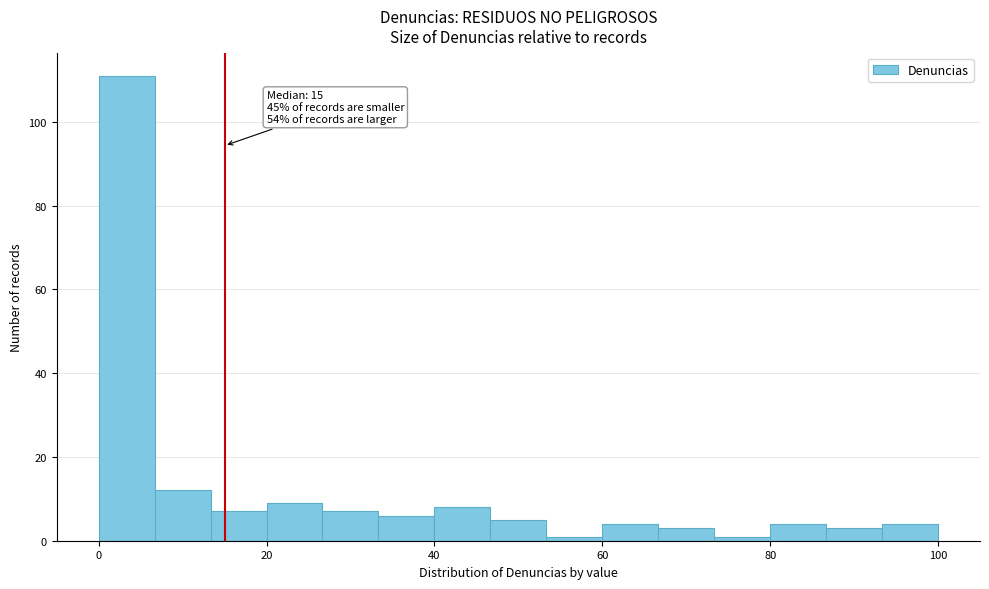

Around what value on the x-axis is the tallest bar? Give the approximate position of its centre, as read against the axis.

4